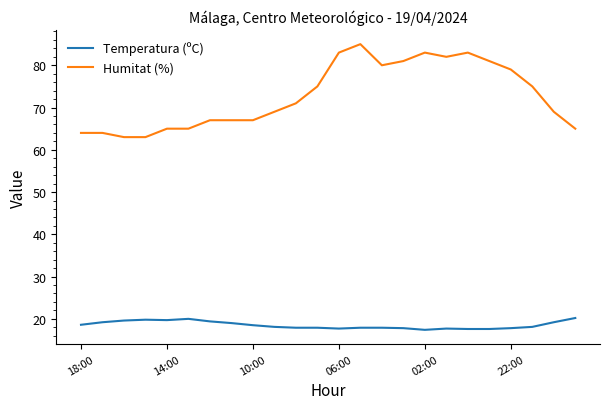

Which series has the largest total across all categories?

Humitat (%)